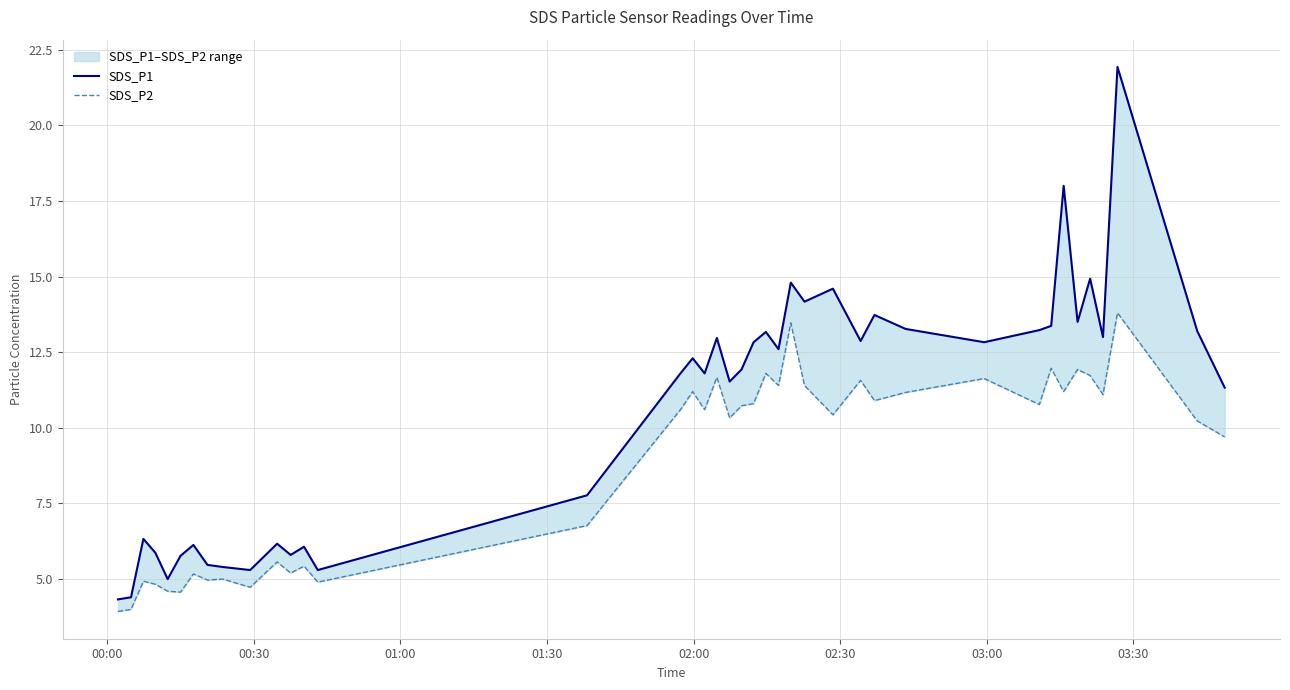

True or false: SDS_P2 and SDS_P1 cross at least once.

False